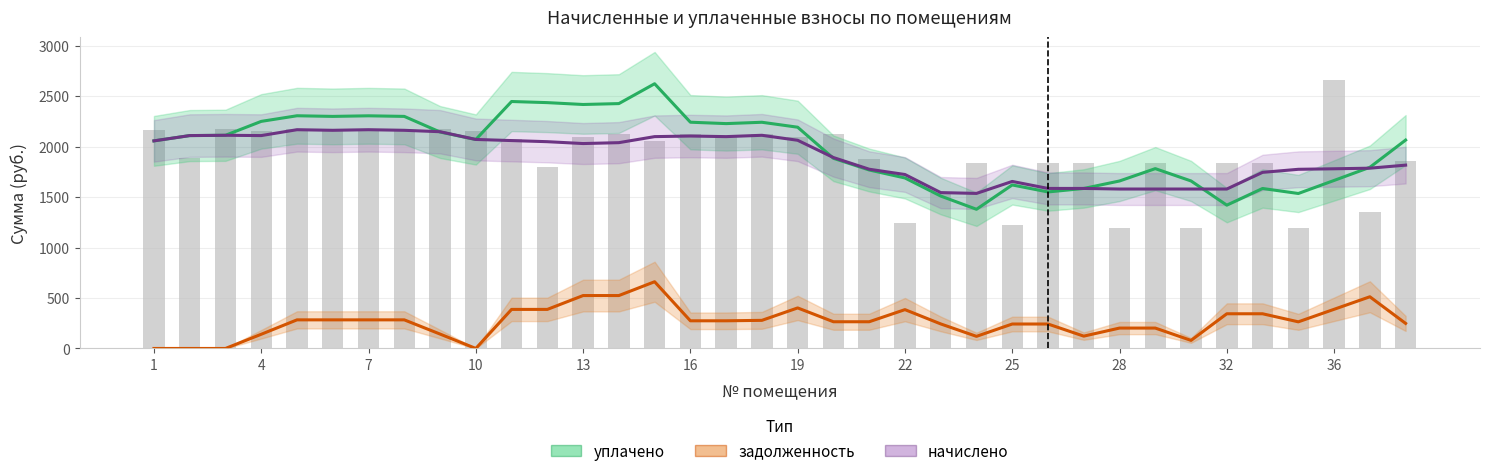

Does the chart contain any negative values?

No